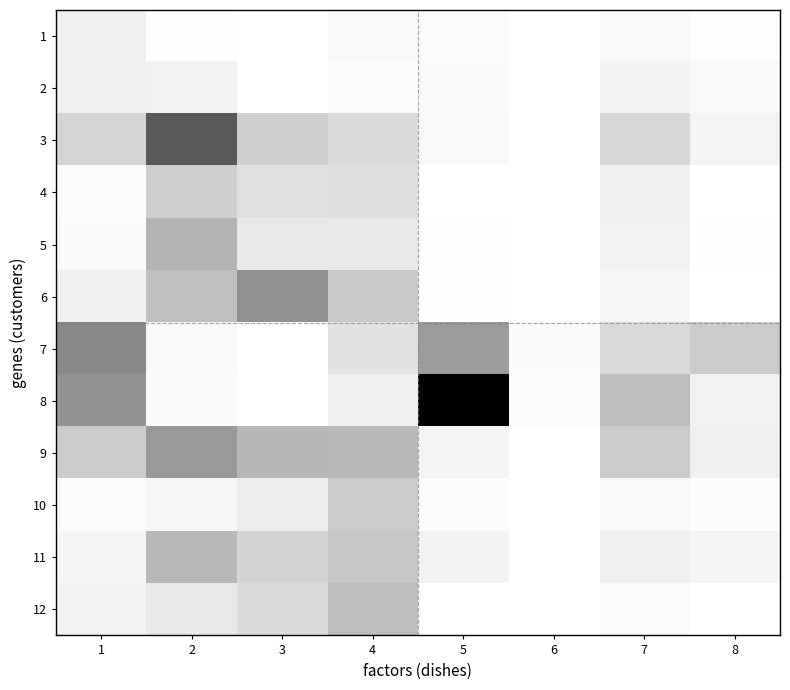

How many data points does each series have?

8